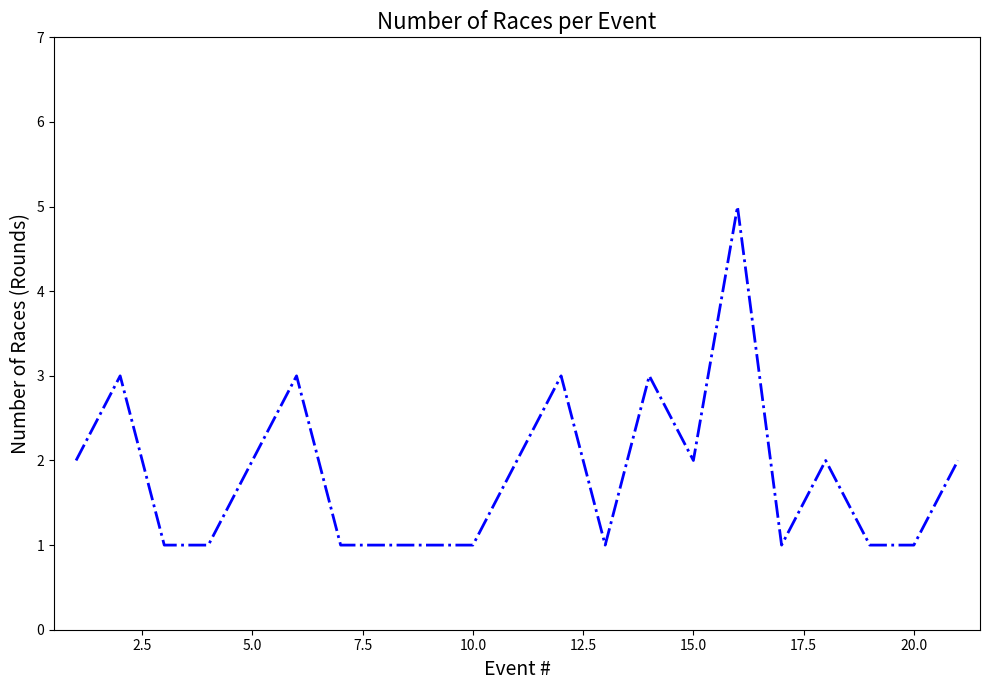

True or false: there are more than 0 points higher than both neighbors.

True